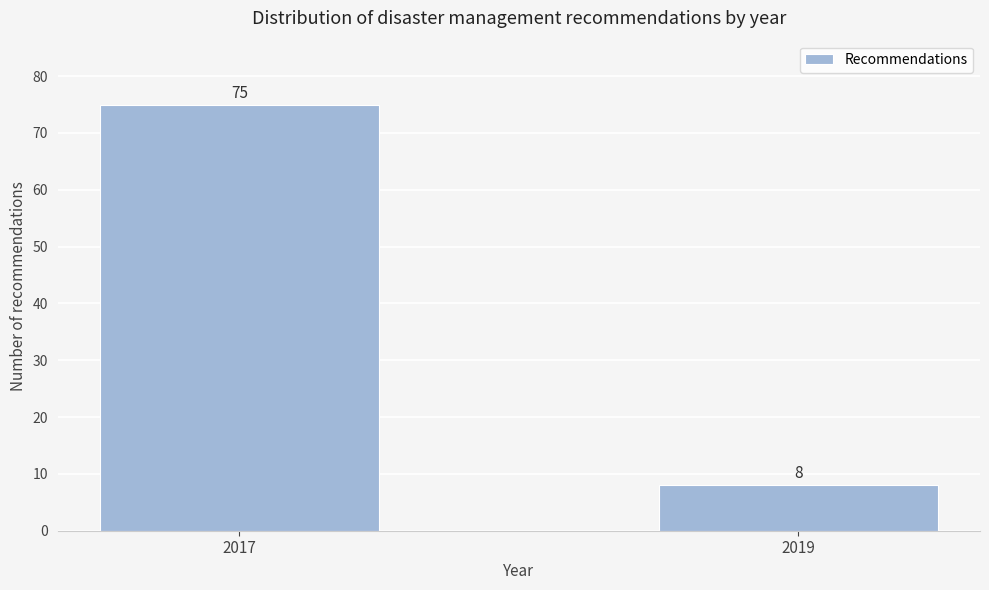

Reading left to right, extract all data points from this chart.

75	8